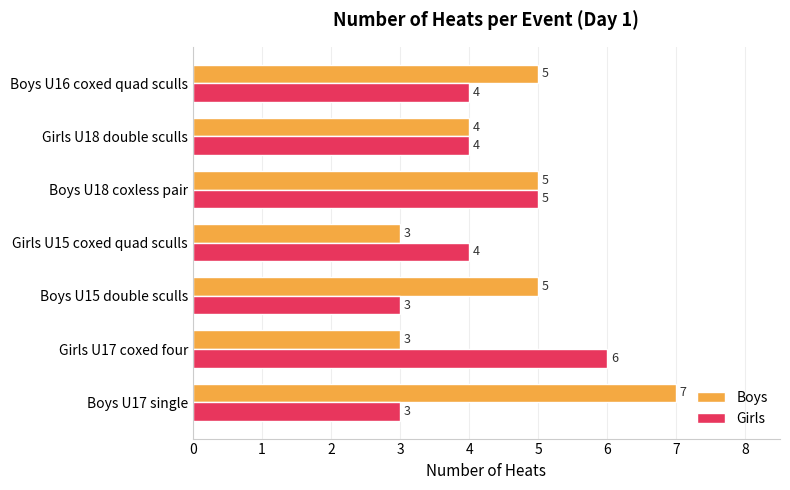

Which series has the widest spread of values?

Boys